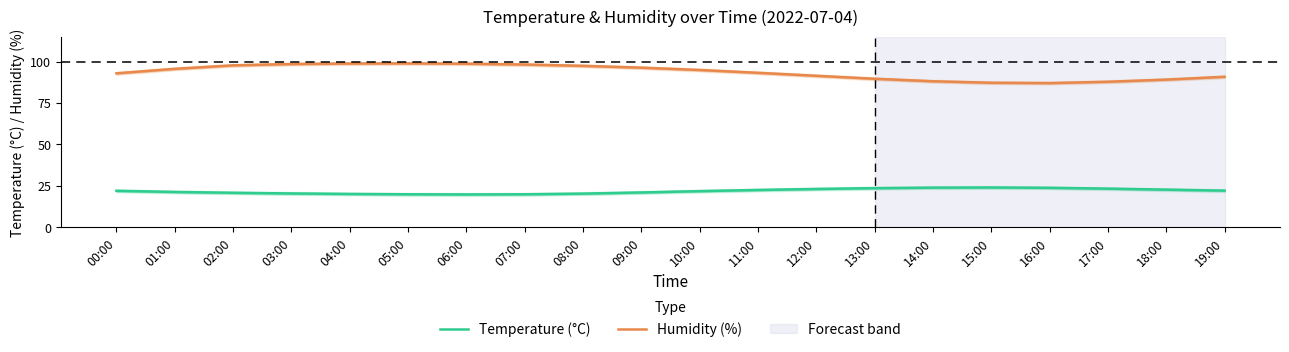

What is the difference between the Temperature (°C) values at 13:00 and 08:00?

3.3